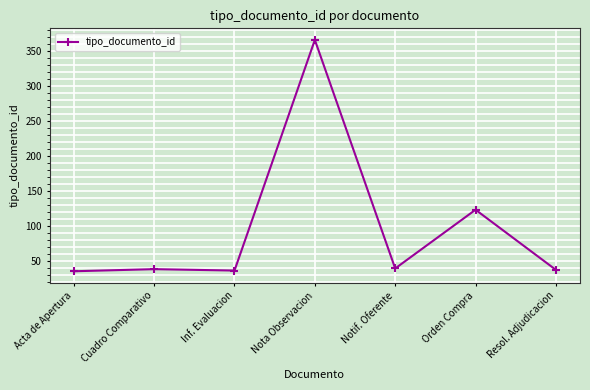

What value does the data have at Orden Compra, to the nearest 5?

125